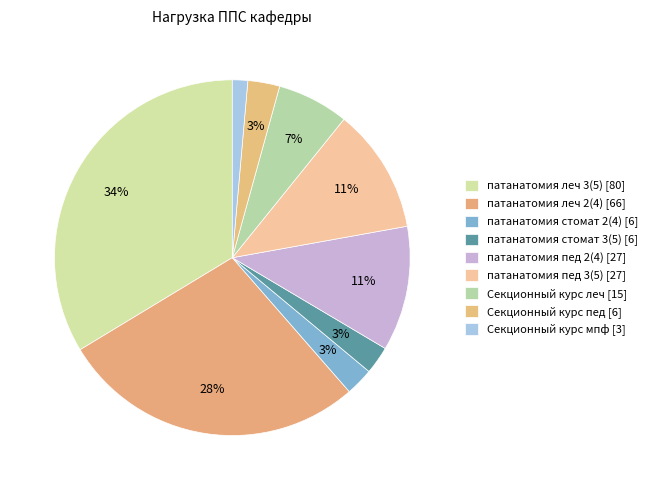

The патанатомия пед 3(5) slice represents 19% of the pie. True or false?

False